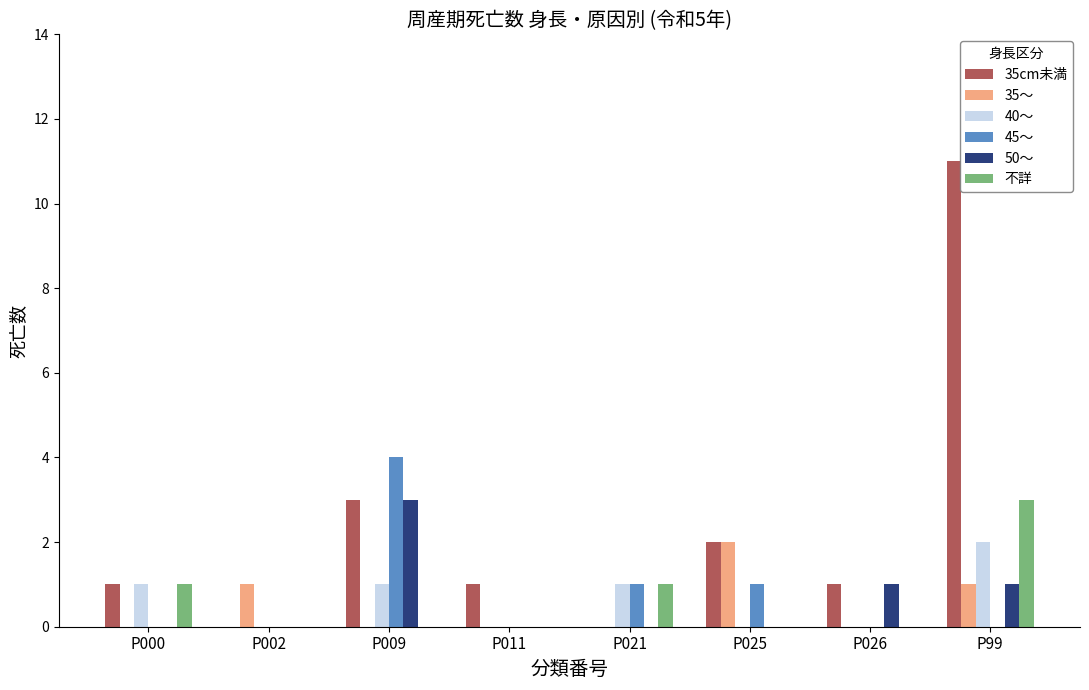

Reading left to right, list all the values displayed in this chart.

35cm未満: 1	0	3	1	0	2	1	11
35～: 0	1	0	0	0	2	0	1
40～: 1	0	1	0	1	0	0	2
45～: 0	0	4	0	1	1	0	0
50～: 0	0	3	0	0	0	1	1
不詳: 1	0	0	0	1	0	0	3